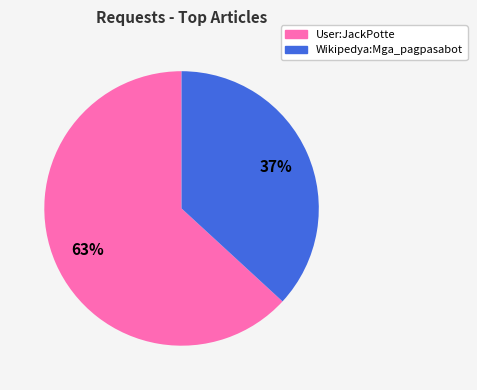

Combined, do Wikipedya:Mga_pagpasabot and User:JackPotte account for over 50%?

Yes